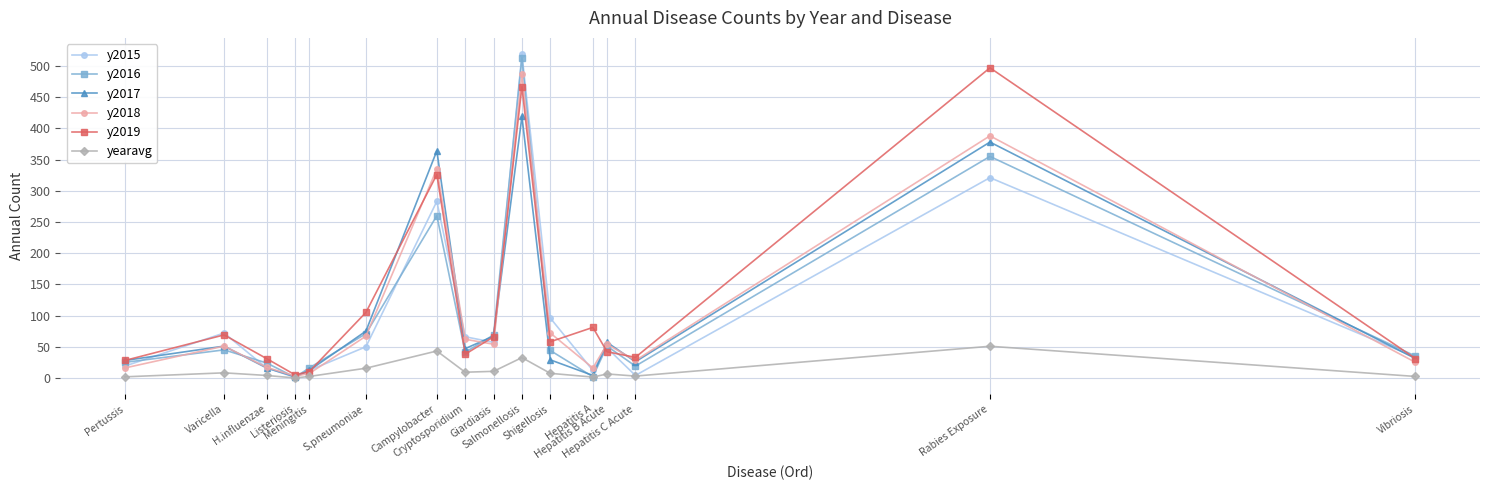

Read the y2017 value at Cryptosporidium.

47.0